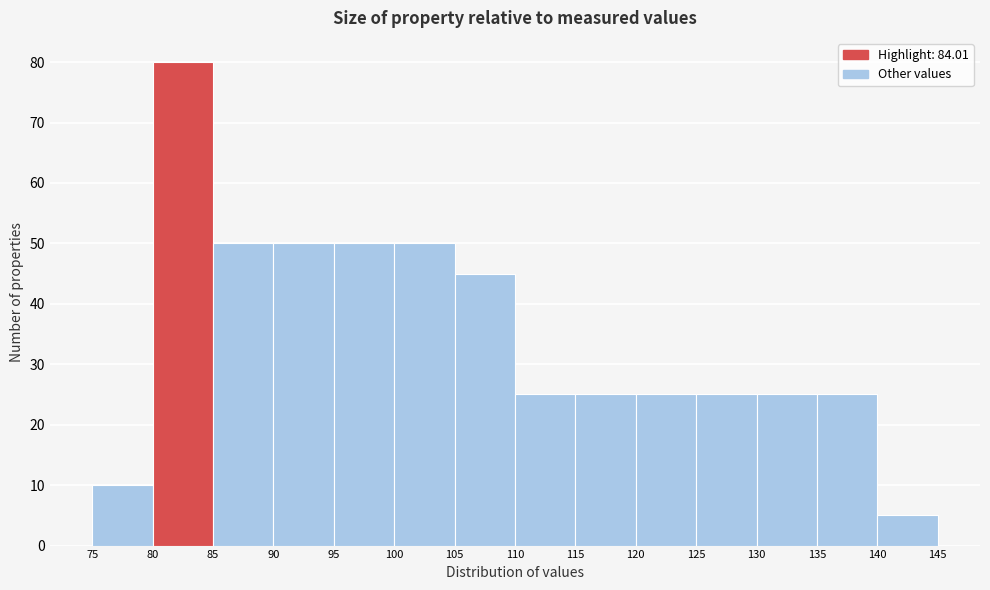

Reading left to right, list every bar in this chart as the range it spans on the x-axis followed by its height. The values are not printed on the chart, so give them approximately, as read against the axis.

75 to 80: 10
80 to 85: 80
85 to 90: 50
90 to 95: 50
95 to 100: 50
100 to 105: 50
105 to 110: 45
110 to 115: 25
115 to 120: 25
120 to 125: 25
125 to 130: 25
130 to 135: 25
135 to 140: 25
140 to 145: 5